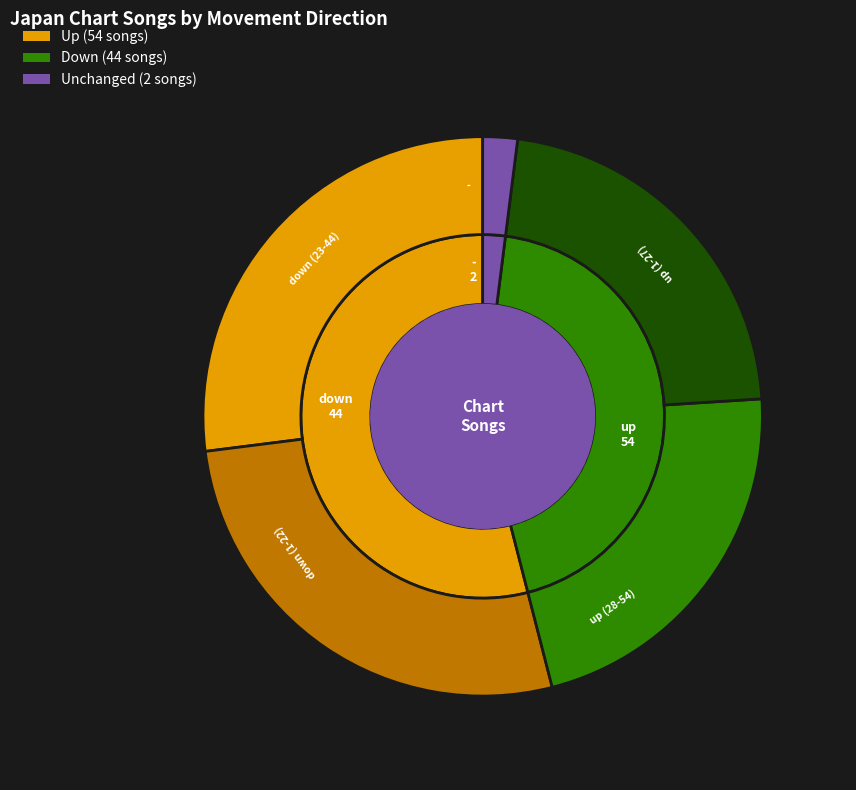

Rank the categories by value from lowest to highest.

-, down, up